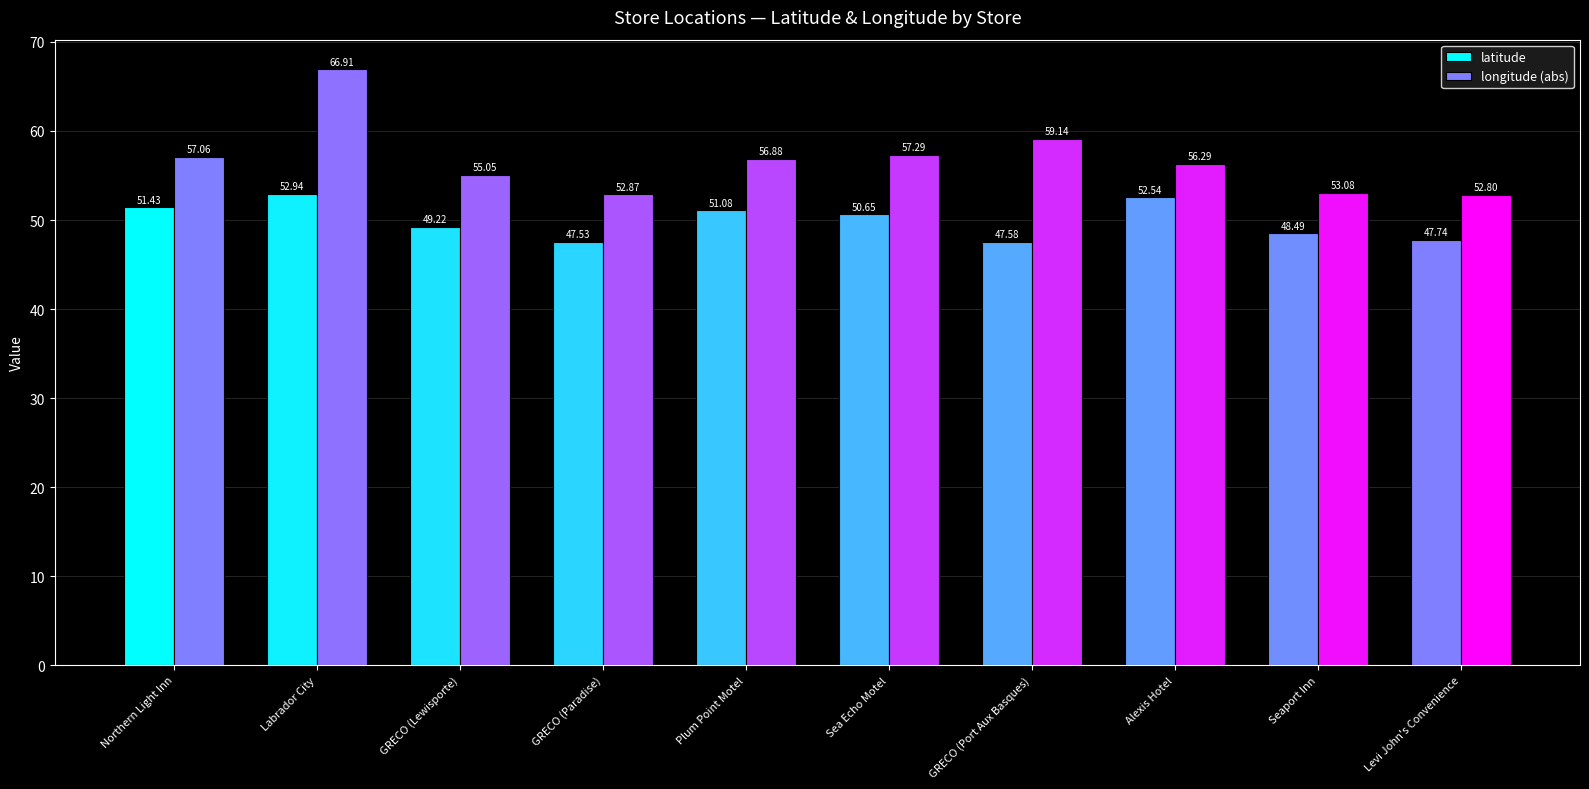

How many groups of bars are there?

10